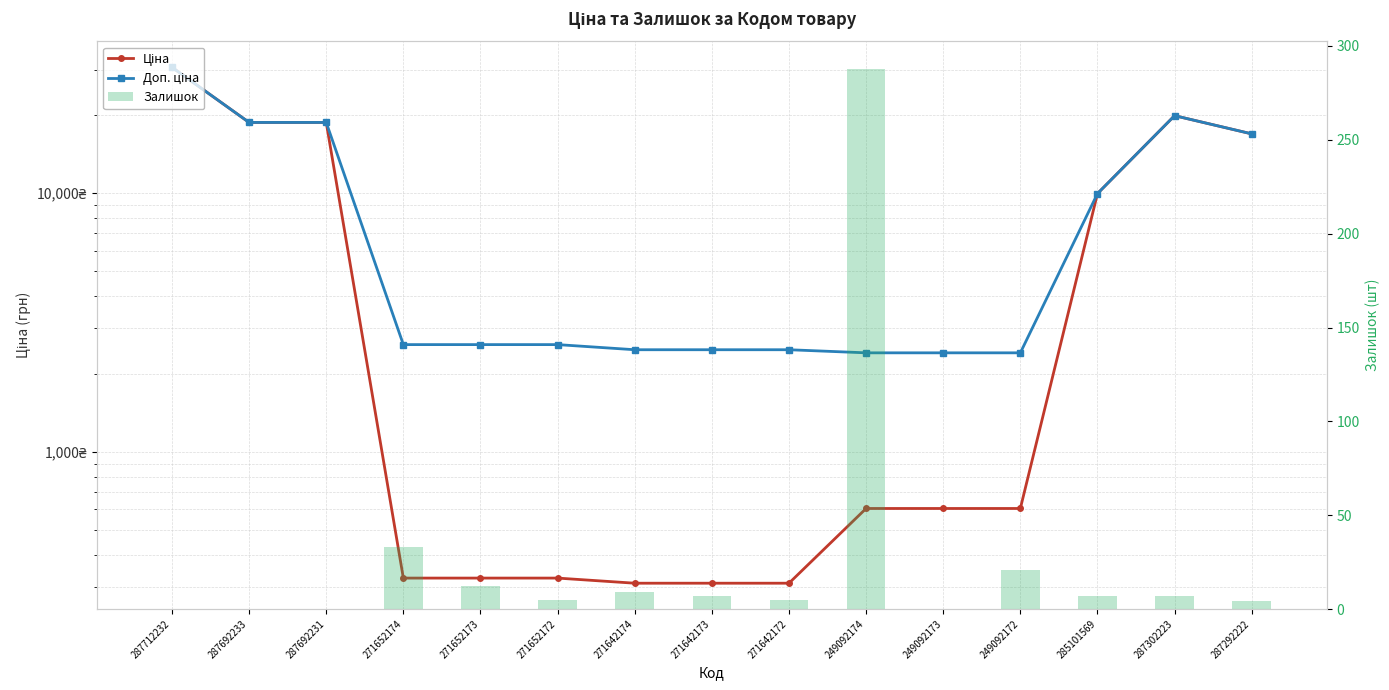

Is it true that Залишок equals -88.8 at 249092173?

False